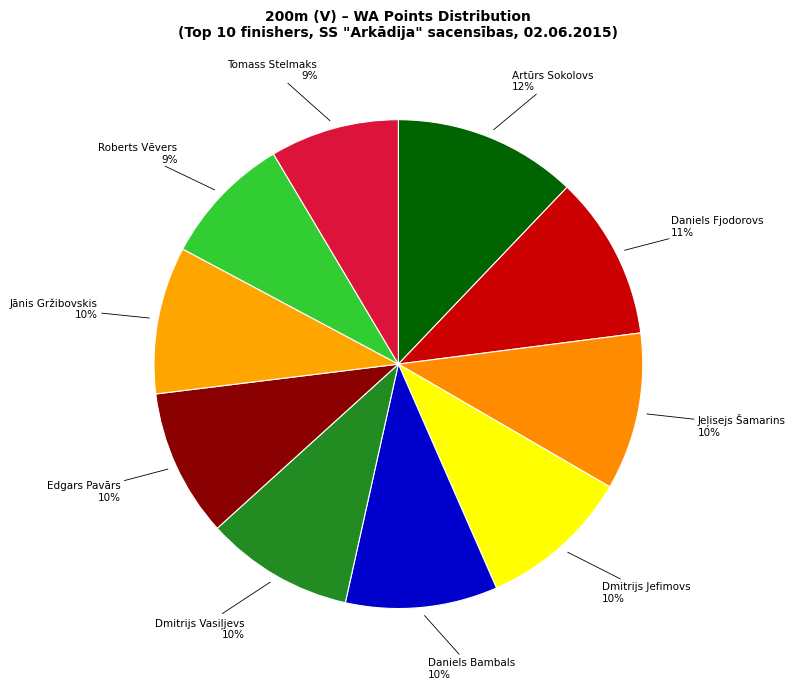

True or false: Jānis Gržibovskis accounts for 19% of the total.

False